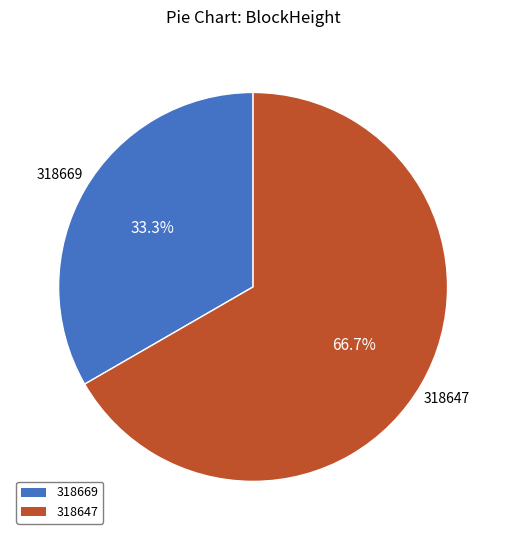

What is the total percentage of 318669 and 318647?

100.0%